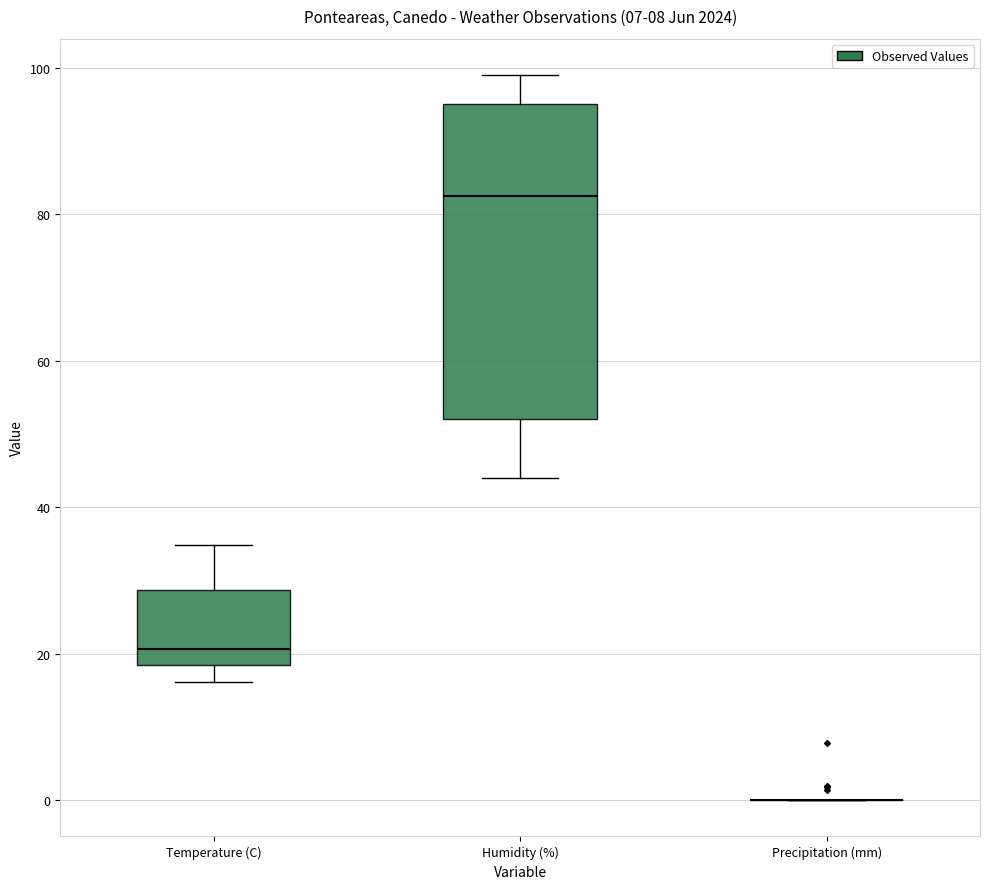

Where is the lower edge of the box for Humidity (%) on the y-axis? The values are not printed on the chart, so give them approximately, as read against the axis.

52